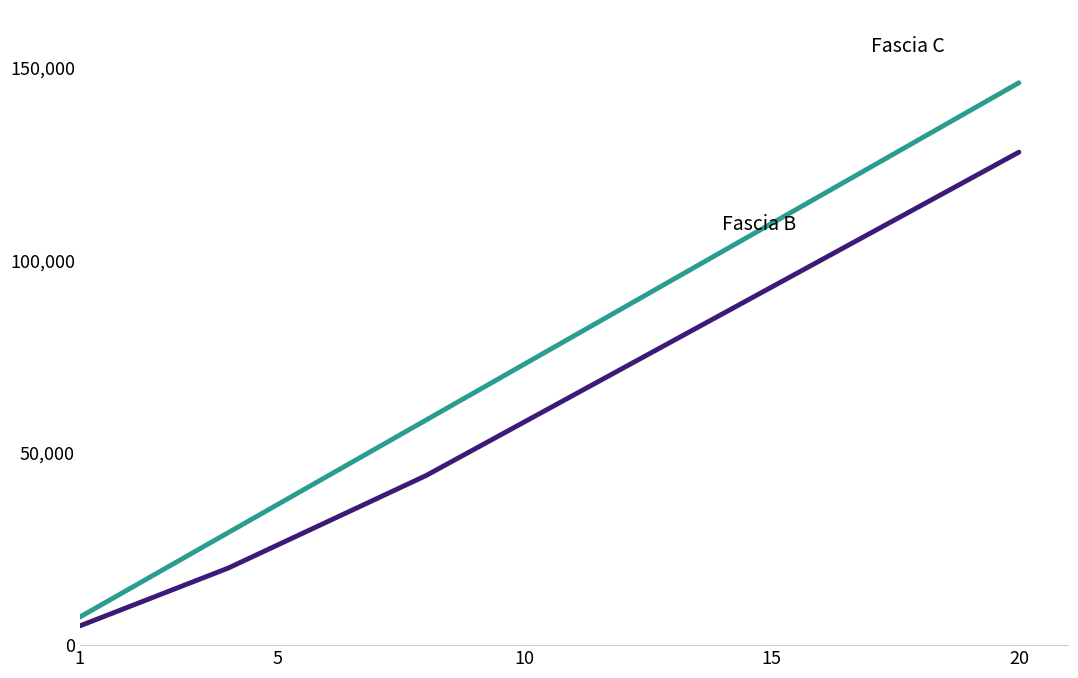

What is the maximum value shown in the chart?

146020